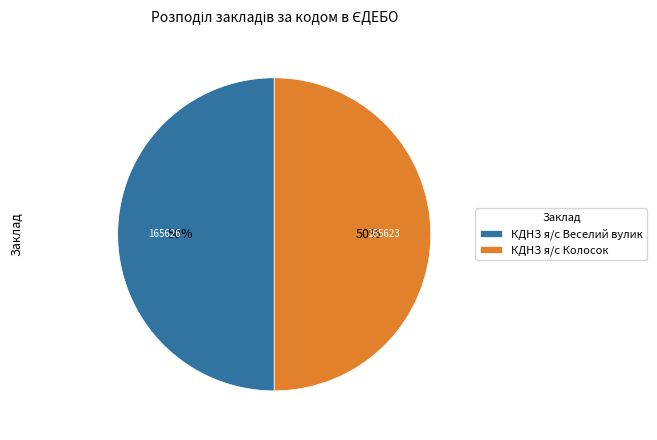

Approximately how many times larger is the value at КДНЗ я/с Веселий вулик compared to КДНЗ я/с Колосок?

1.0